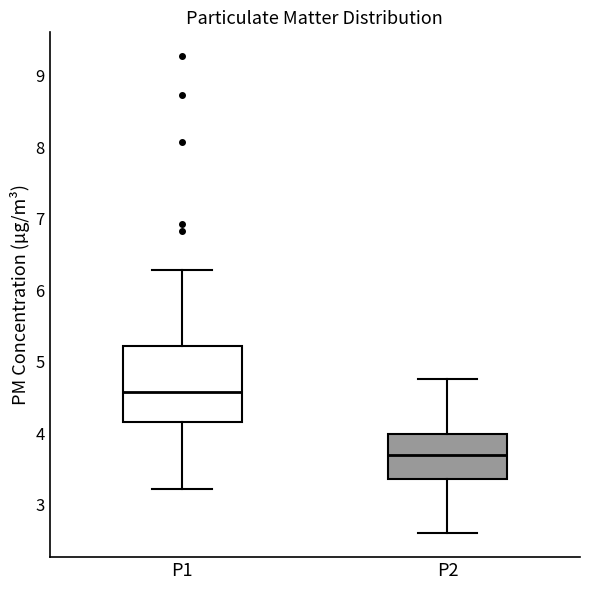

Which box's median line is the highest?

P1